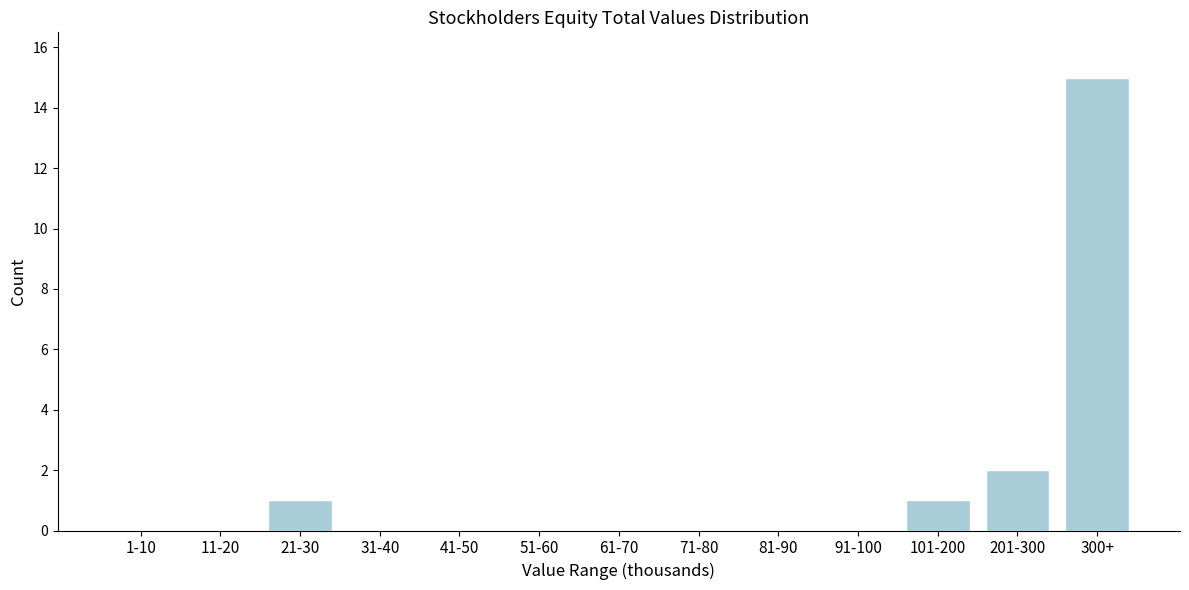

Reading left to right, transcribe all the data shown in this chart.

1-10=0	11-20=0	21-30=1	31-40=0	41-50=0	51-60=0	61-70=0	71-80=0	81-90=0	91-100=0	101-200=1	201-300=2	300+=15